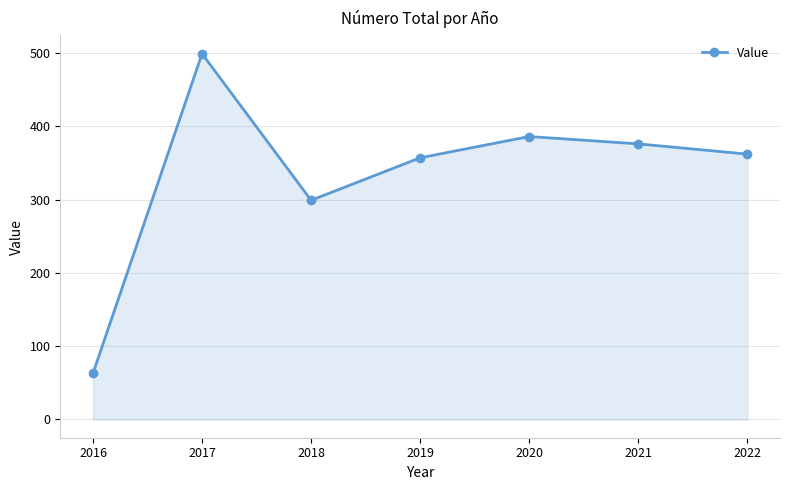

Rank the categories by value from lowest to highest.

2016, 2018, 2019, 2022, 2021, 2020, 2017